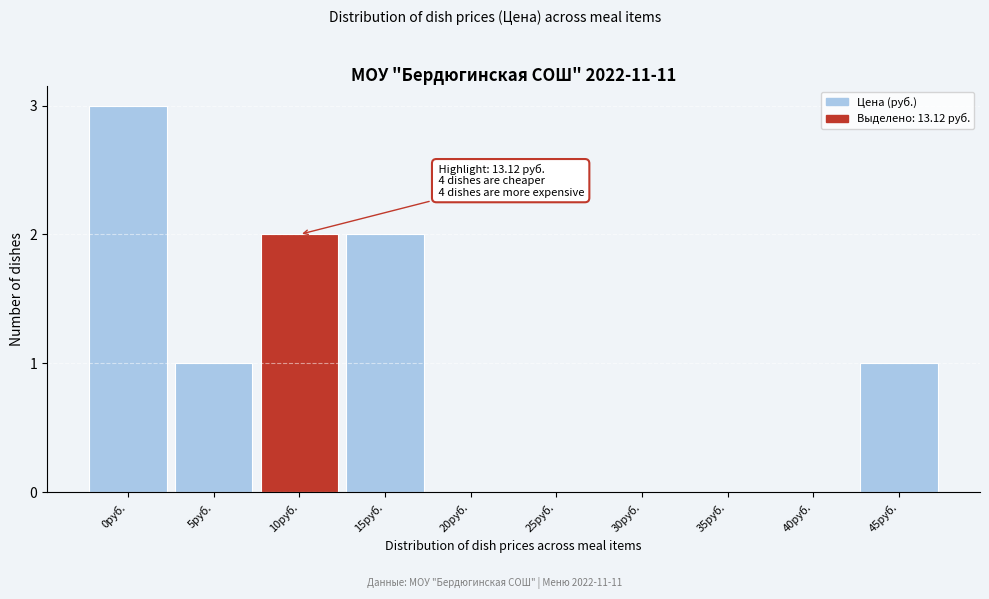

Reading left to right, transcribe all the data shown in this chart.

0руб.=3	5руб.=1	10руб.=2	15руб.=2	20руб.=0	25руб.=0	30руб.=0	35руб.=0	40руб.=0	45руб.=1